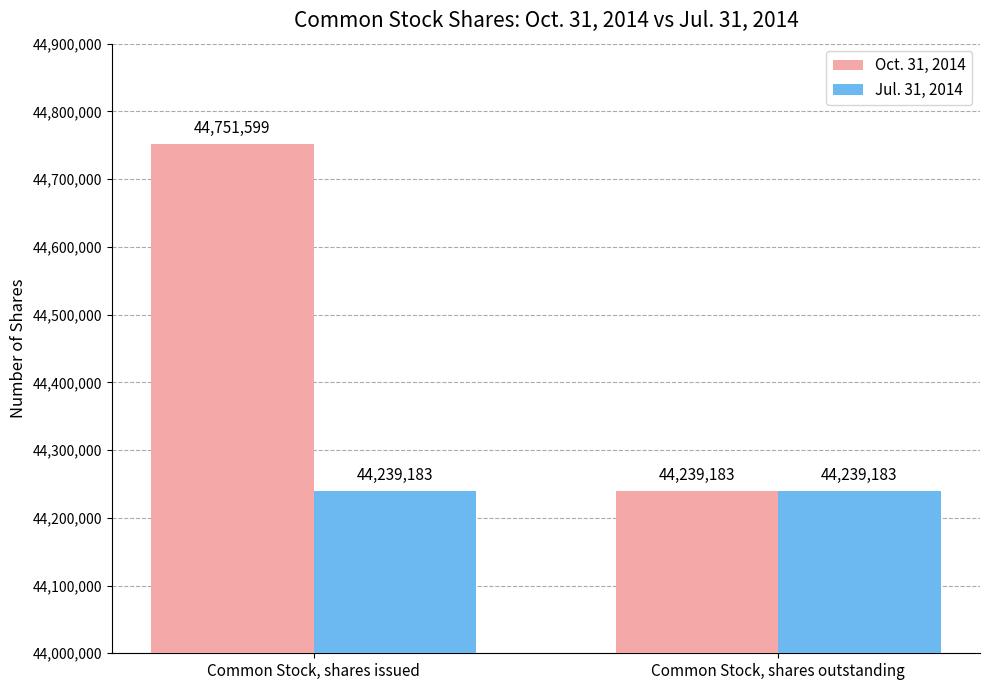

At which label does Oct. 31, 2014 reach its minimum?

Common Stock, shares outstanding